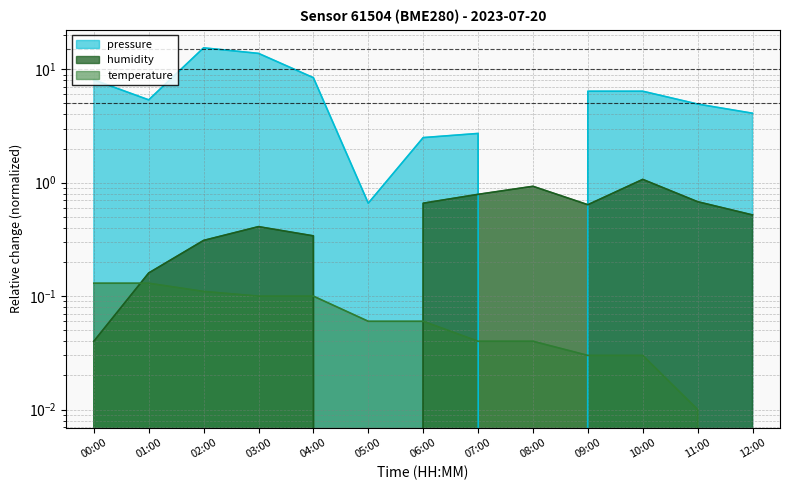

True or false: pressure has a value of 2.6 at 12:00.

False